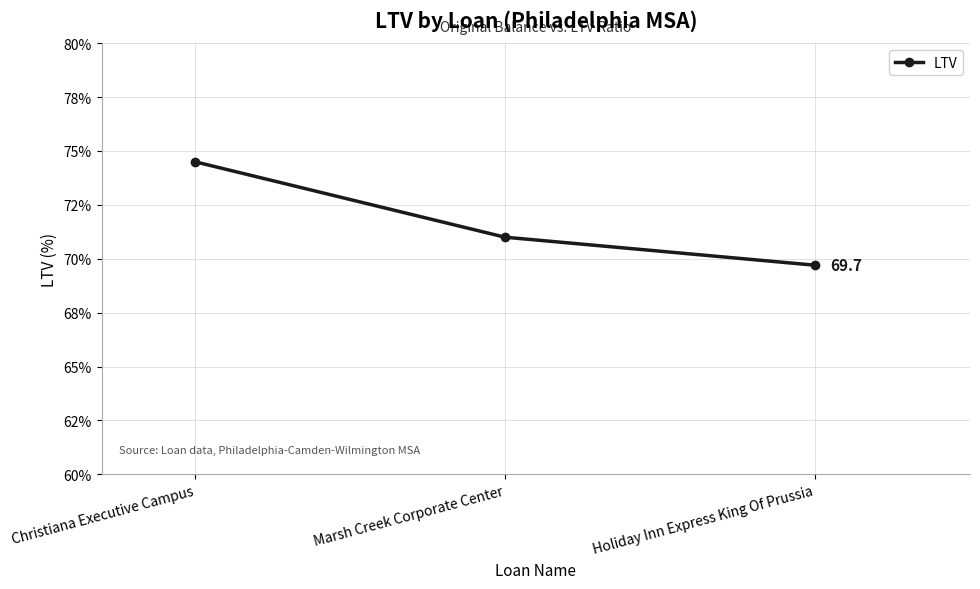

Does the chart have visible grid lines?

Yes